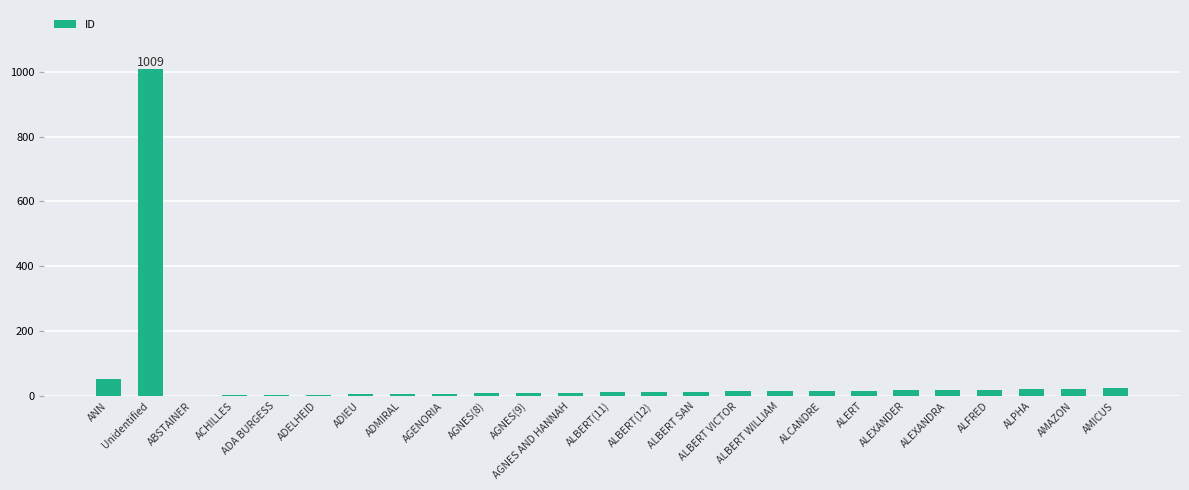

What is the greatest value displayed?

1009